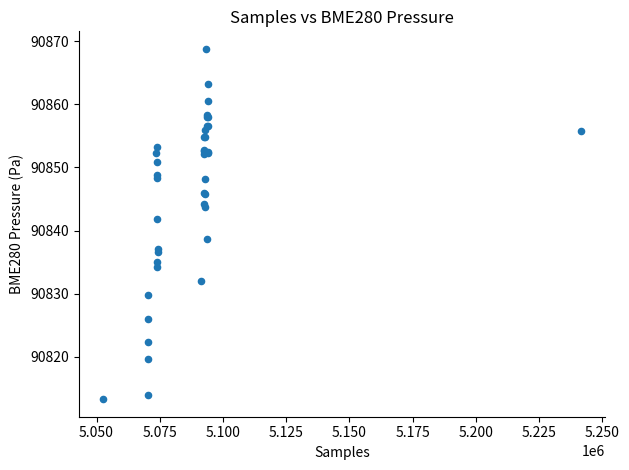

What Y value in the scatter plot is closest to 90841?

90841.9